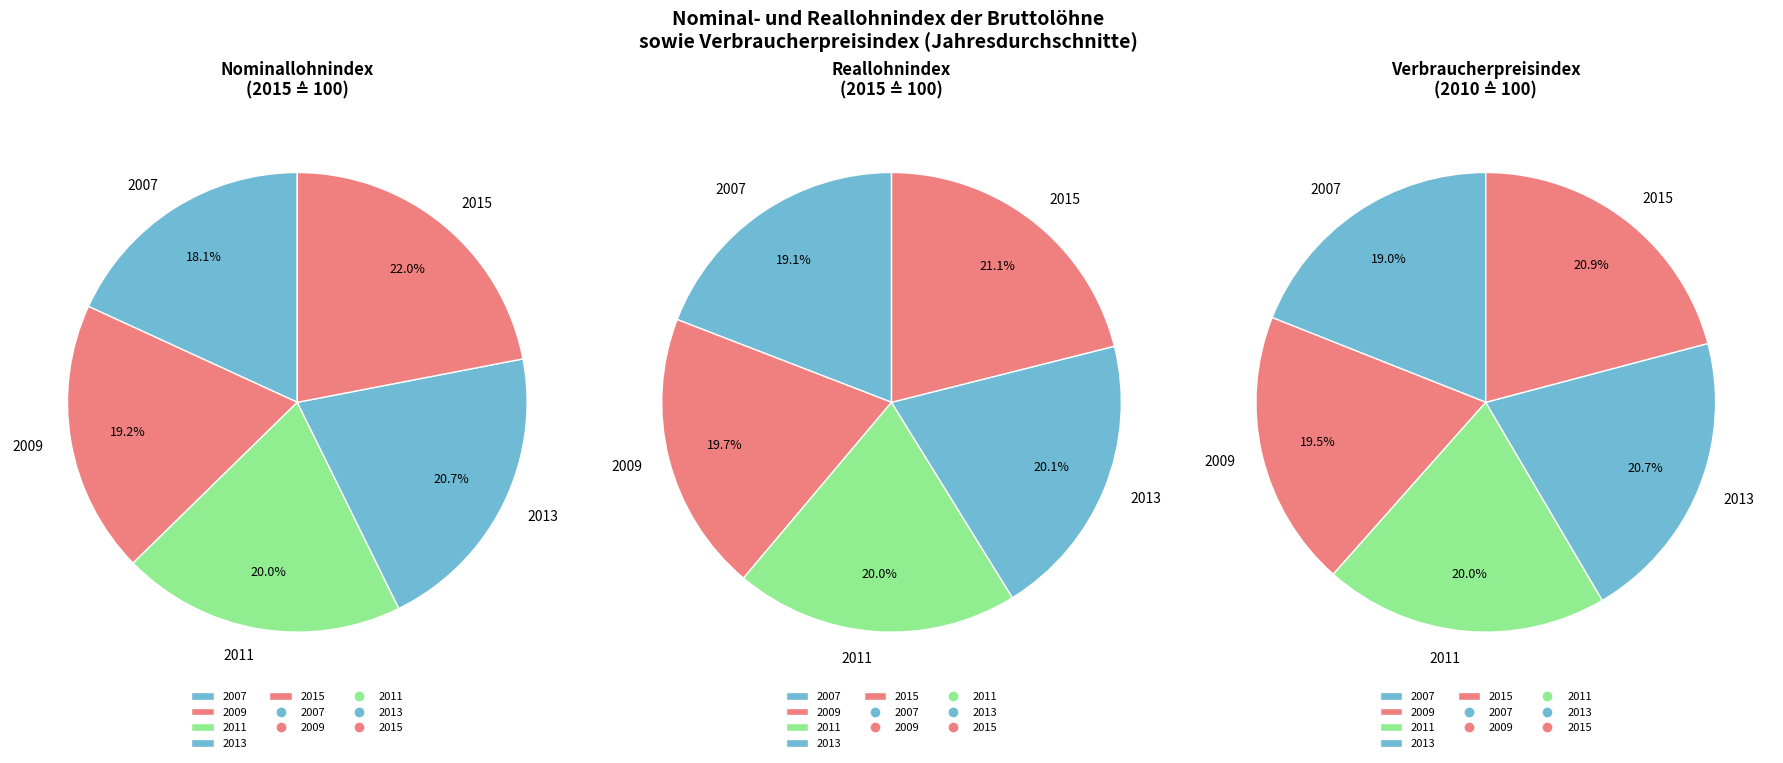

Which series has the largest range (max minus min)?

Nominallohnindex